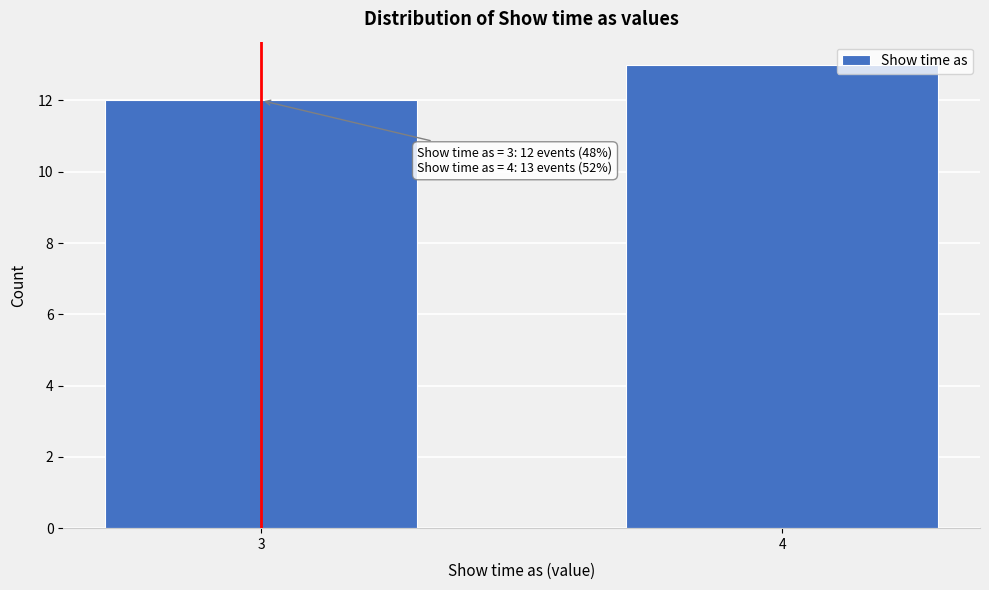

Reading left to right, transcribe all the data shown in this chart.

3=12	4=13